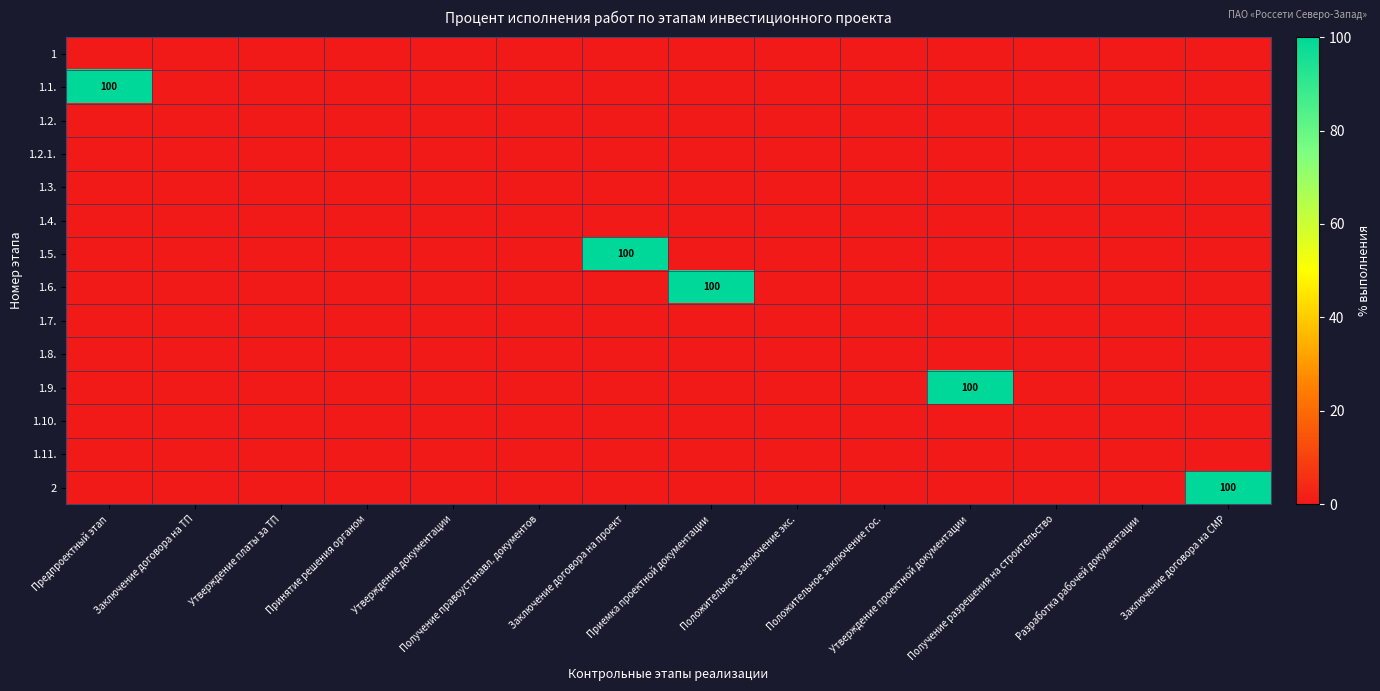

How many values in the 1.5. series exceed 0?

1